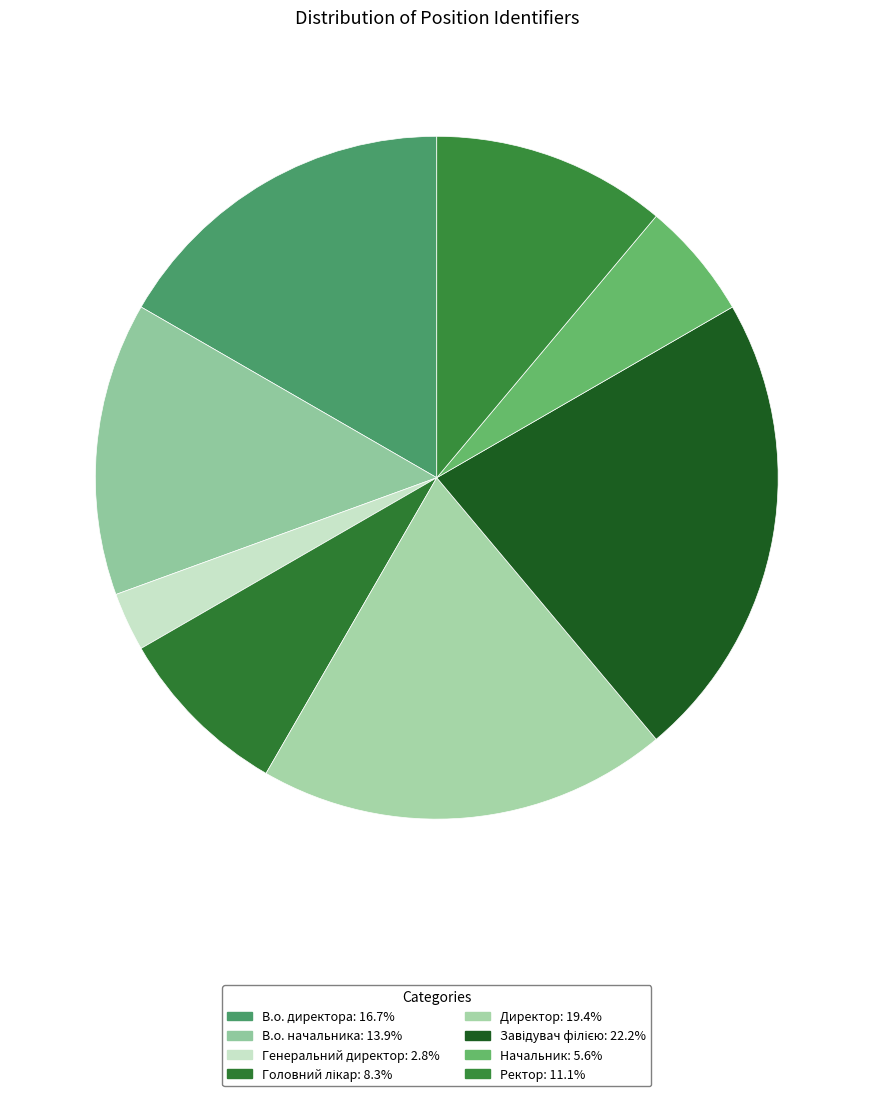

Which slice is the largest?

Завідувач філією